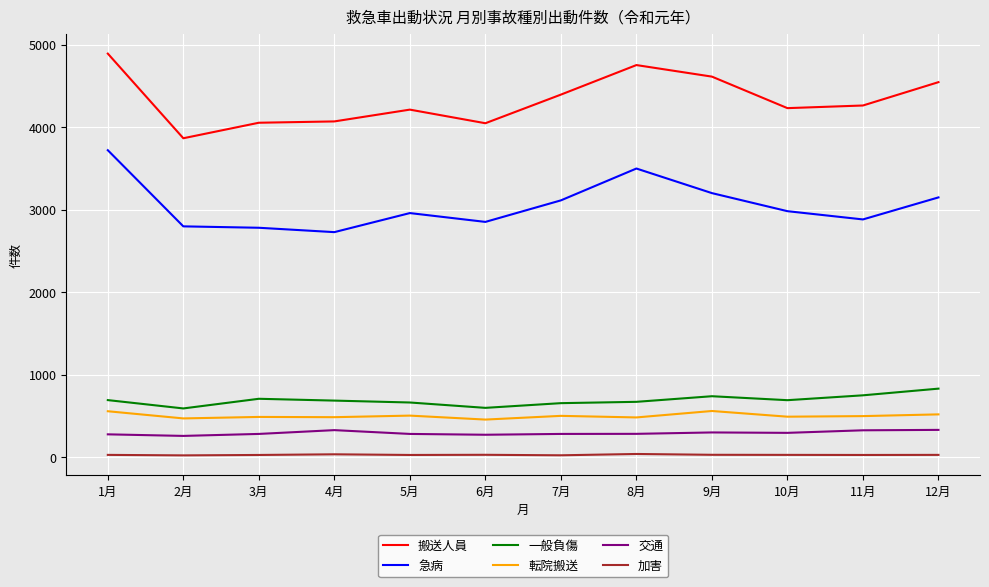

What position from the right is 6月?

7